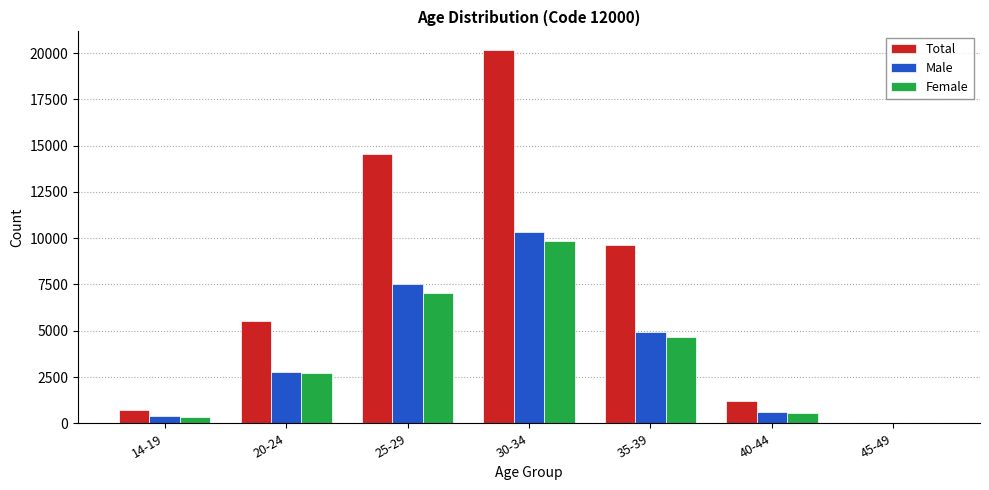

Which series changed the most between 35-39 and 40-44?

Total